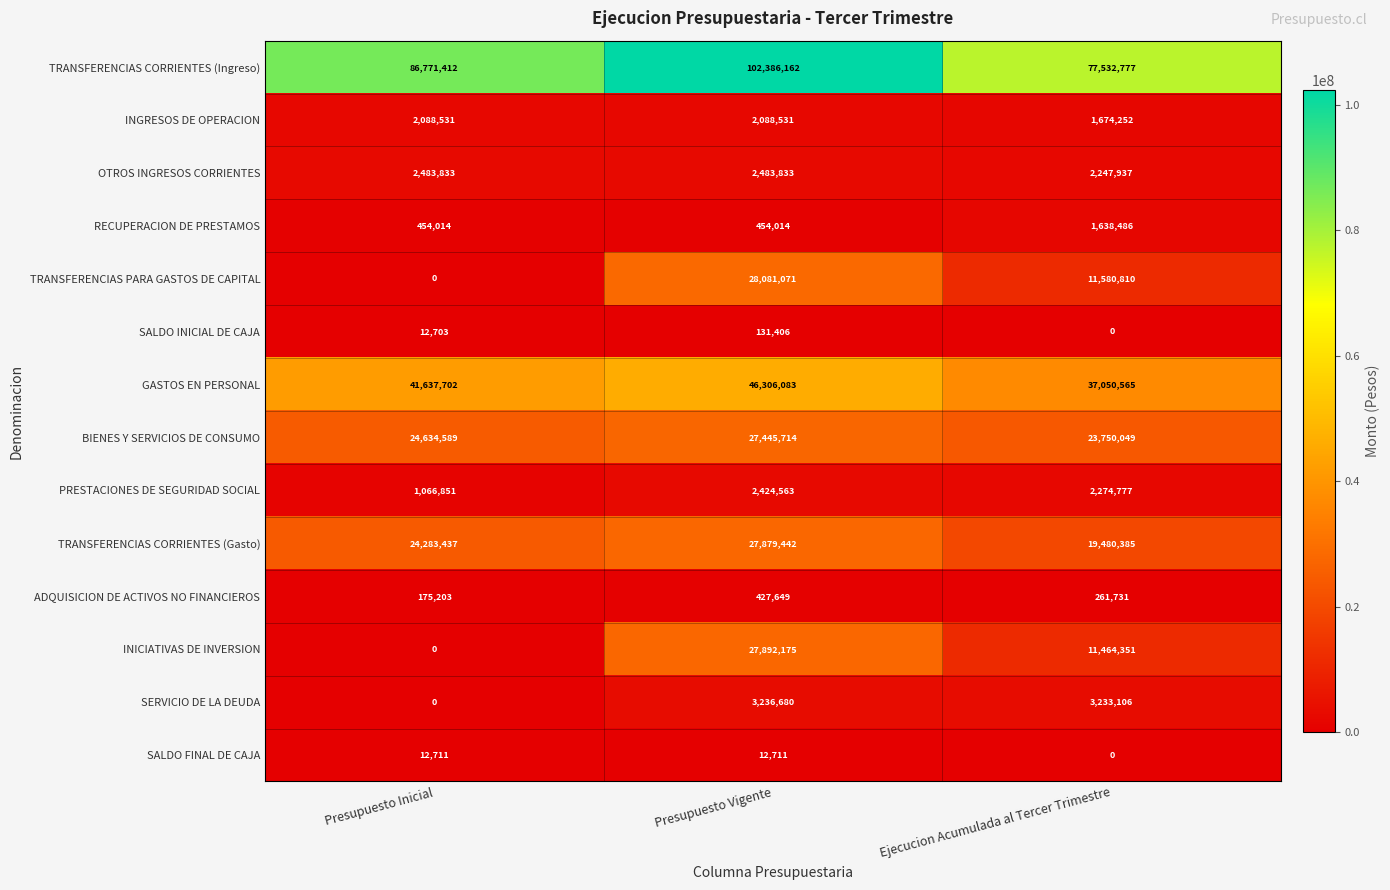

What is the approximate value of SALDO FINAL DE CAJA at Presupuesto Vigente, to the nearest 50?

12700